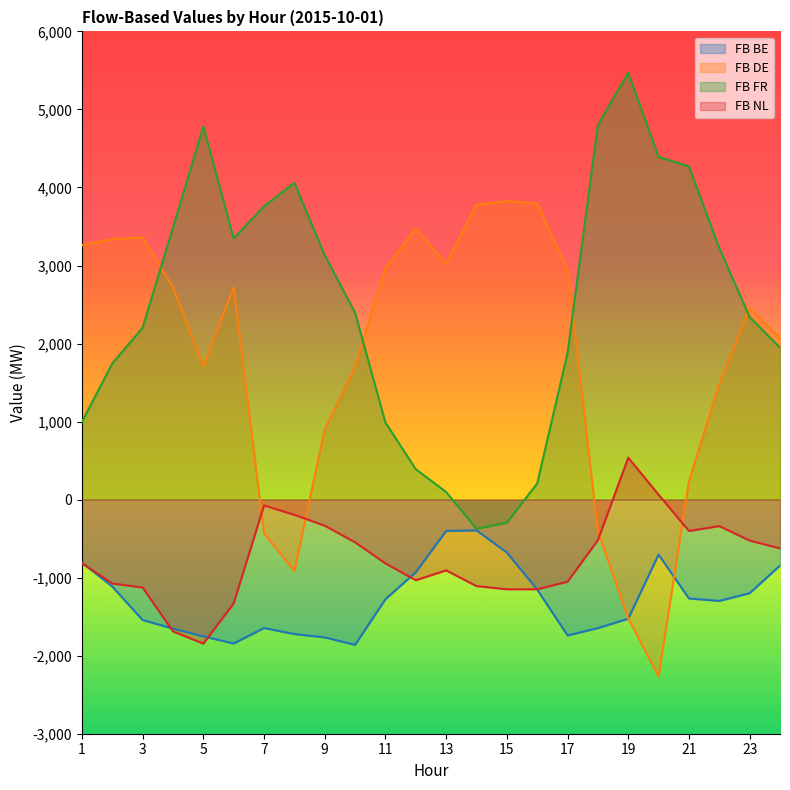

At which category does the chart reach its peak across all series?

19